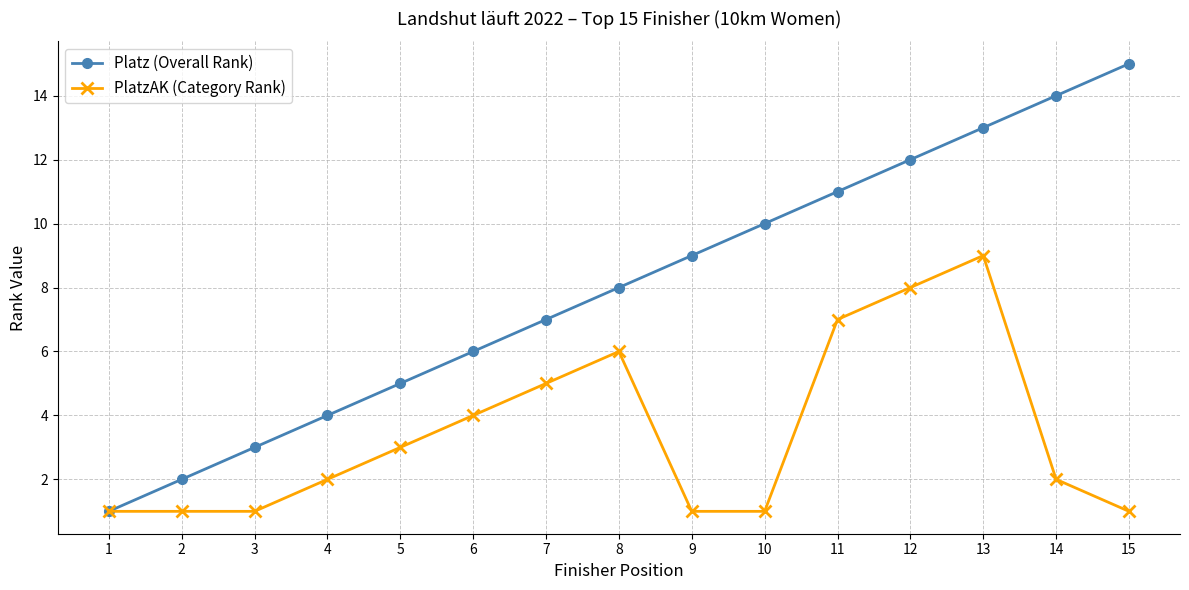

What is the value of the Platz (Overall Rank) point at the 12th from the left?

12